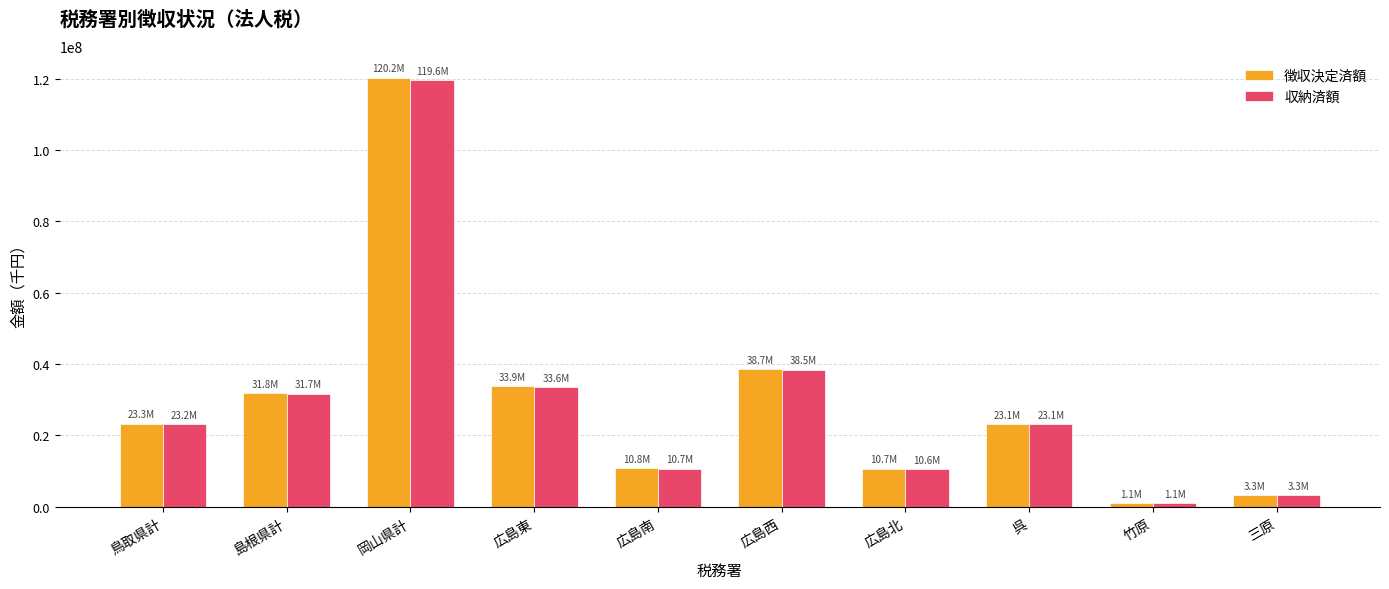

What is the total value across all series at 三原?

6518656